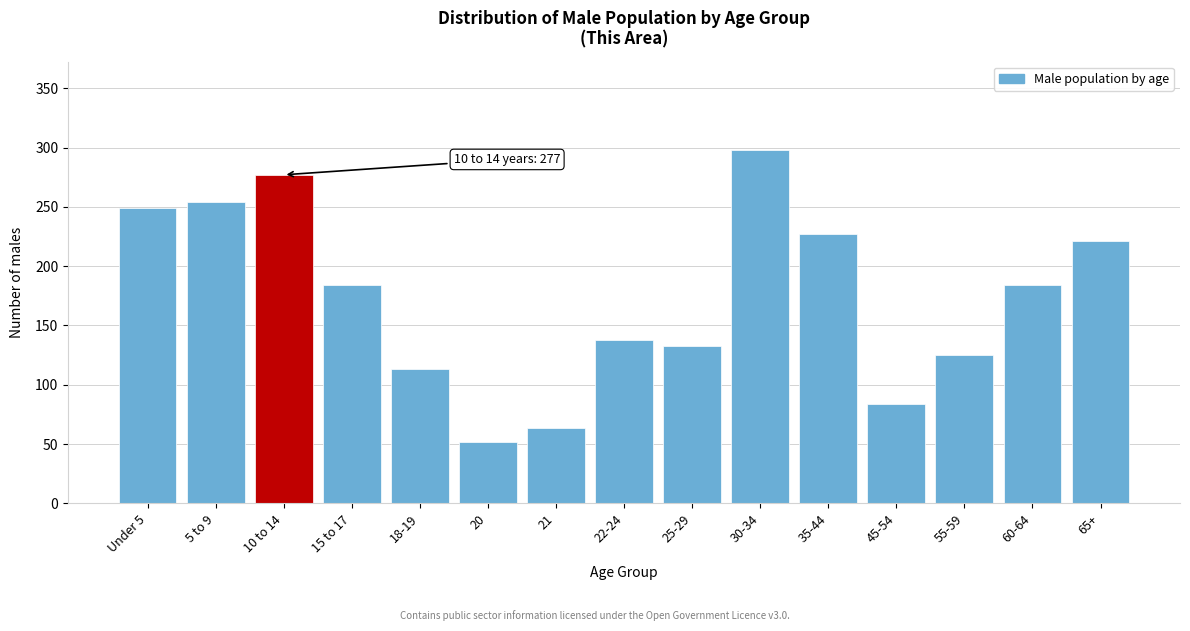

Reading left to right, list all the values displayed in this chart.

249	254	277	184	113	52	64	138	133	298	227	84	125	184	221